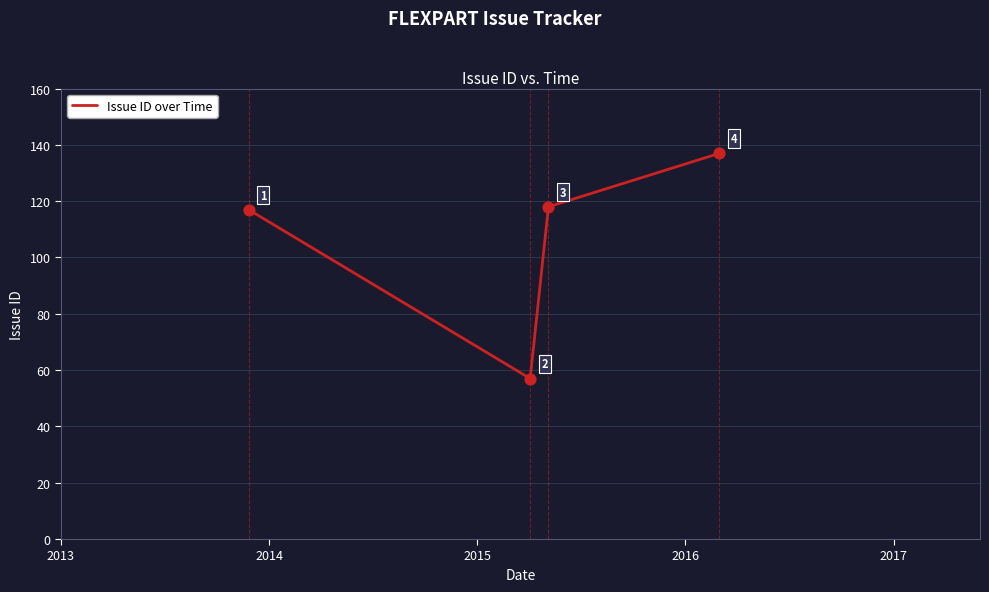

What is the difference between the second highest and minimum values?

61